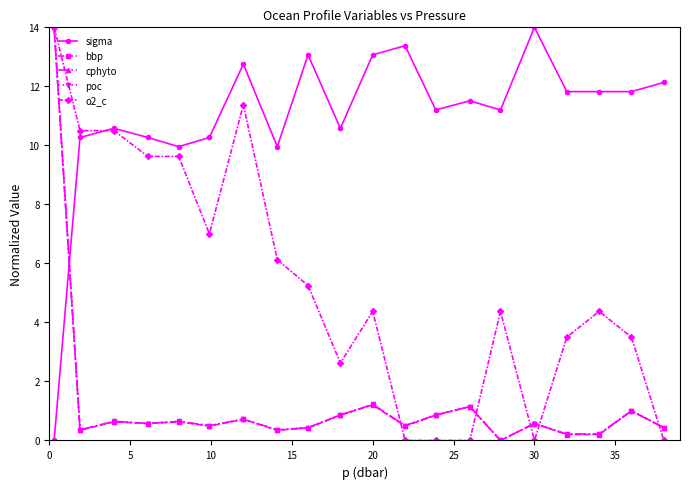

Which series has the largest total across all categories?

sigma